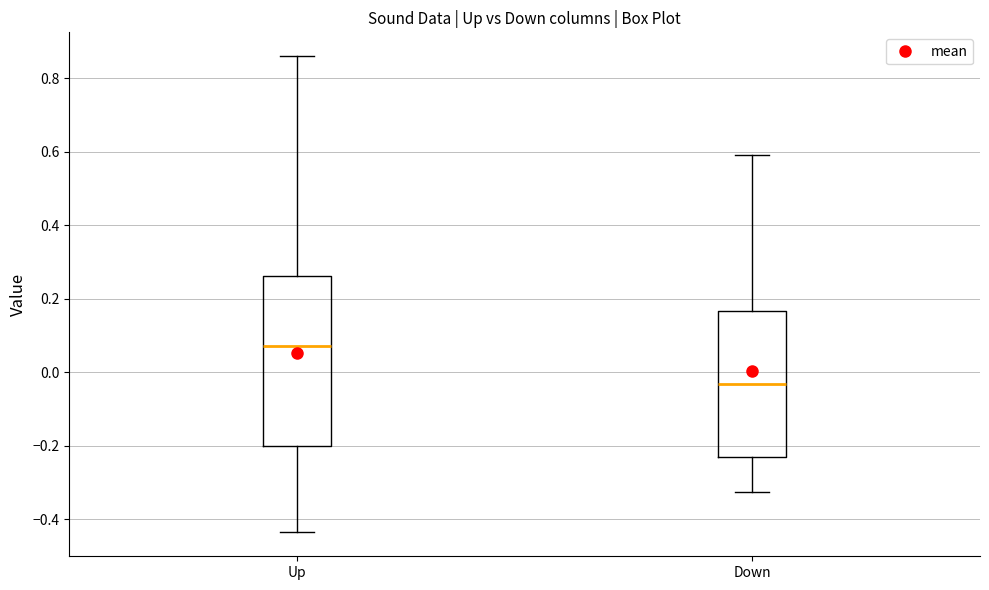

Which box is the tallest, from its lower edge to its upper edge?

Up